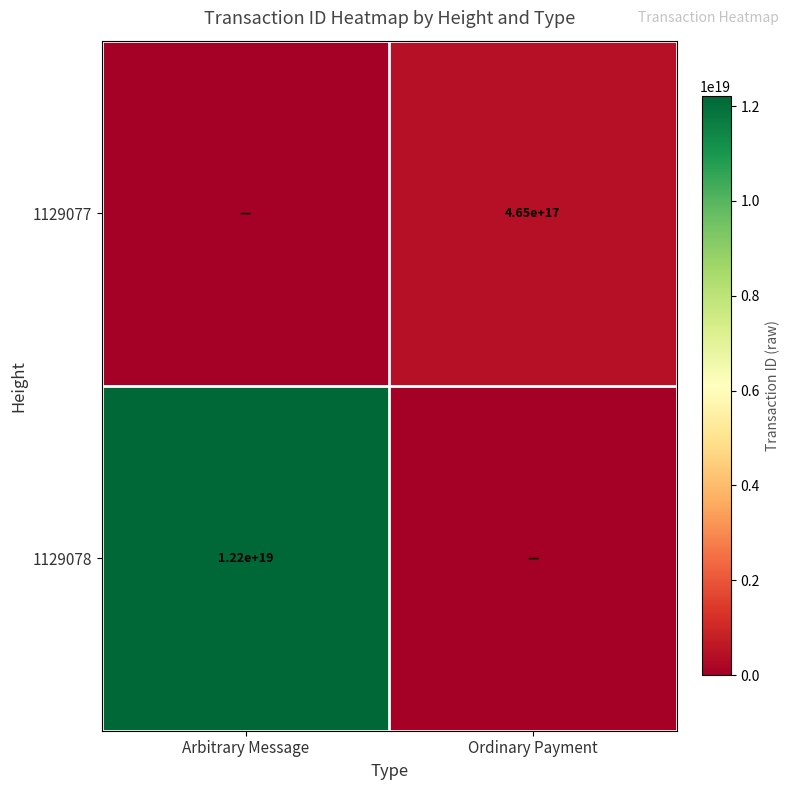

Is it true that 1129077 equals 465000000000000000 at Ordinary Payment?

True